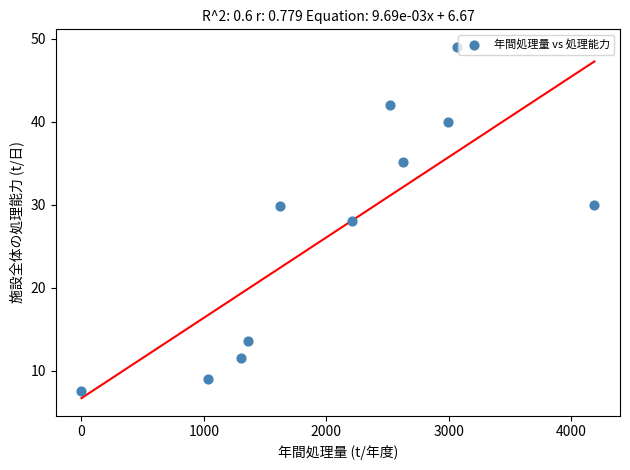

What is the range of X values (max minus min)?

4189.0